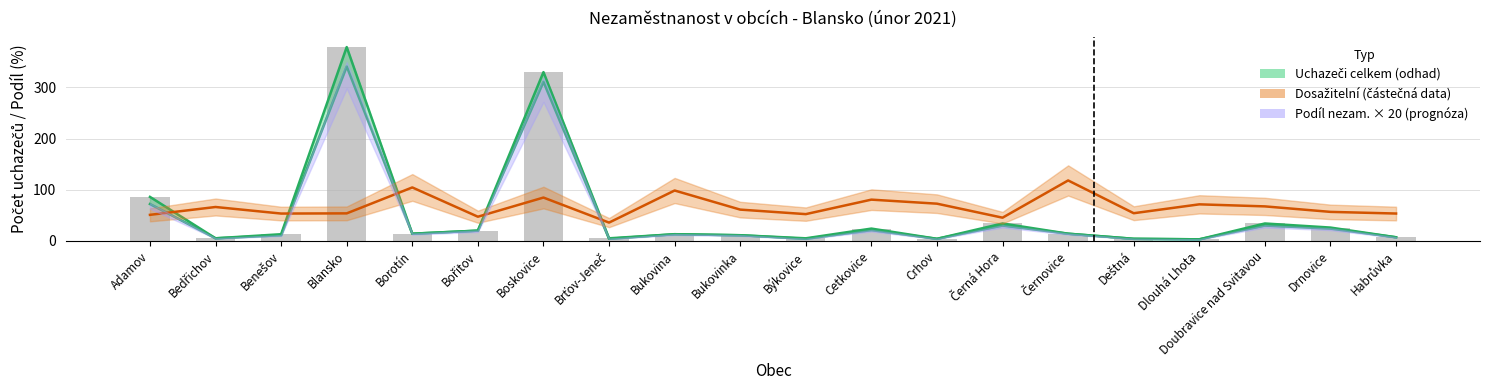

True or false: the data shows 14 at Cetkovice.

False